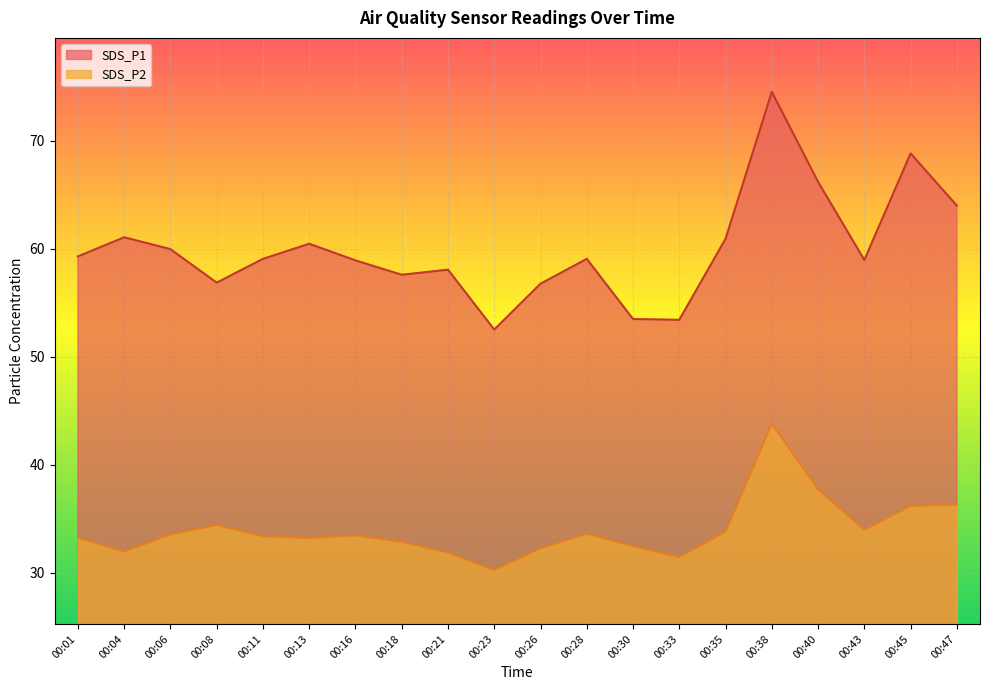

What is the difference between the SDS_P1 values at 00:40 and 00:47?

2.2